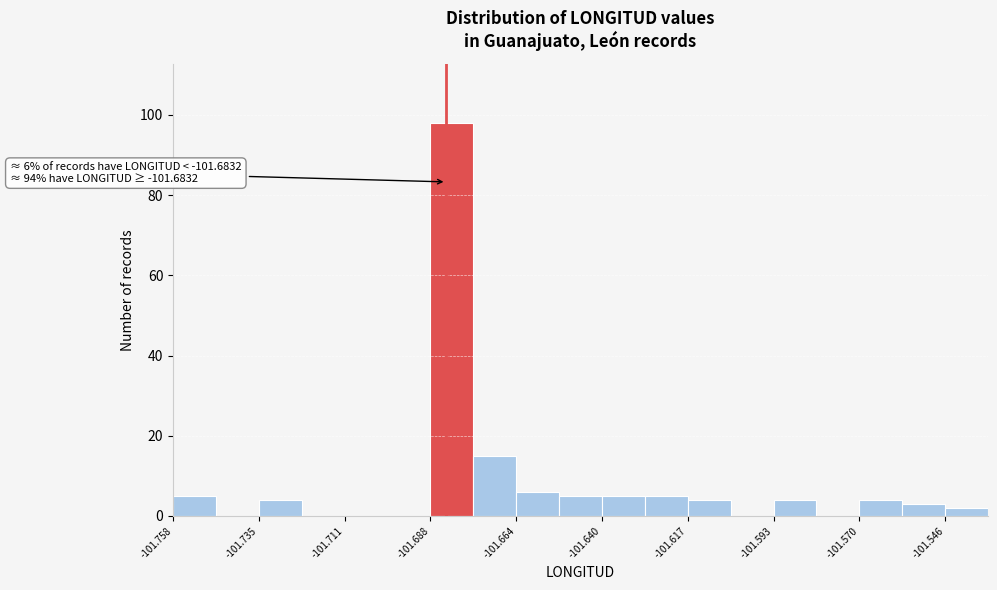

Read against the x-axis, roughly where is the centre of the tallest bar?

-101.680